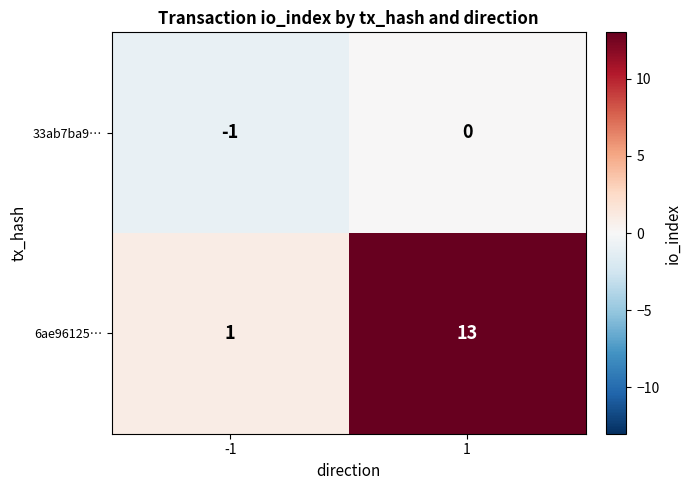

Reading left to right, extract all data points from this chart.

33ab7ba9…: -1=-1	1=0
6ae96125…: -1=1	1=13